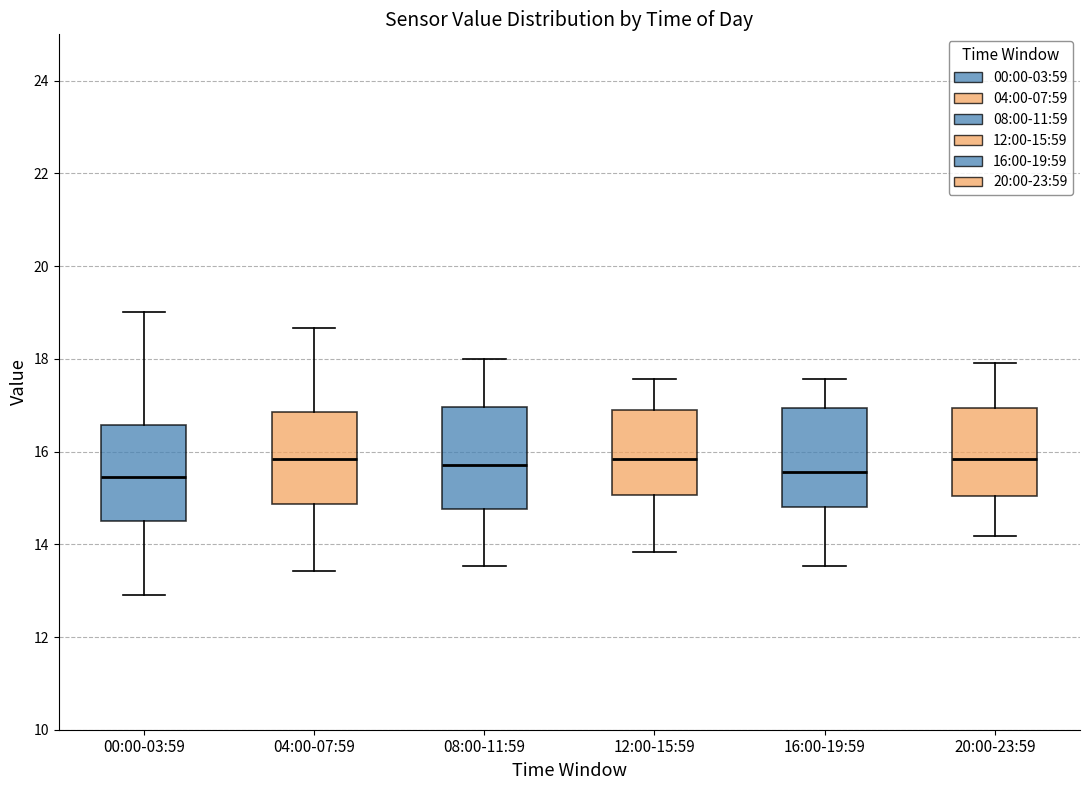

Where does the lower whisker of the box for 16:00-19:59 end on the y-axis? The values are not printed on the chart, so give them approximately, as read against the axis.

13.6